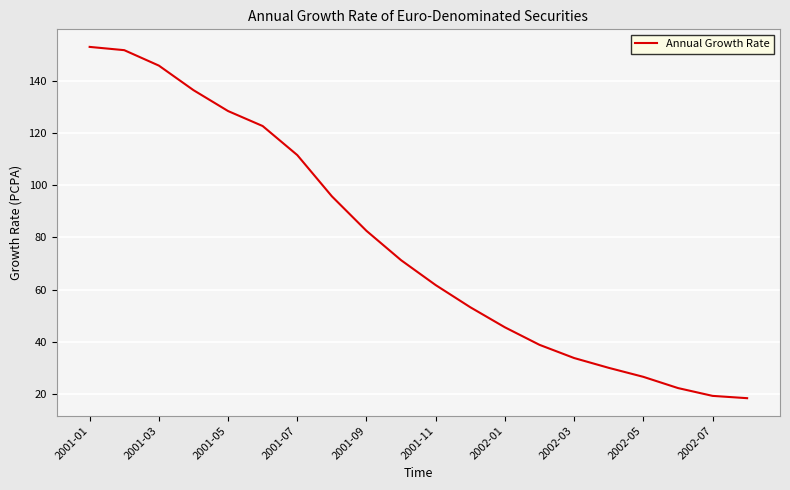

What is the greatest value displayed?

153.0